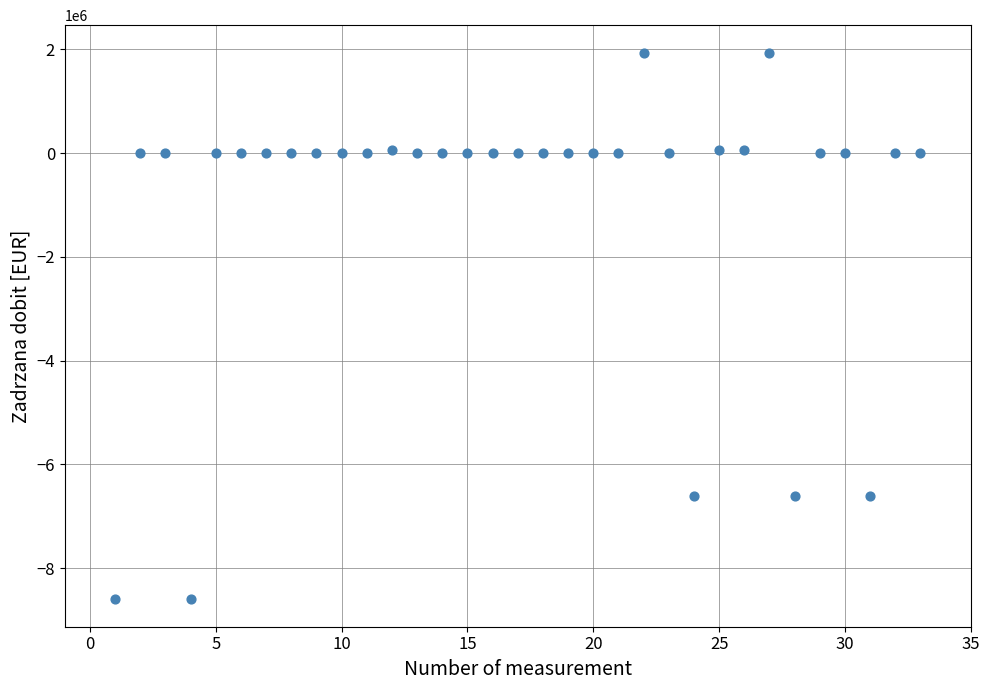

What is the range of Y values (max minus min)?

10539901